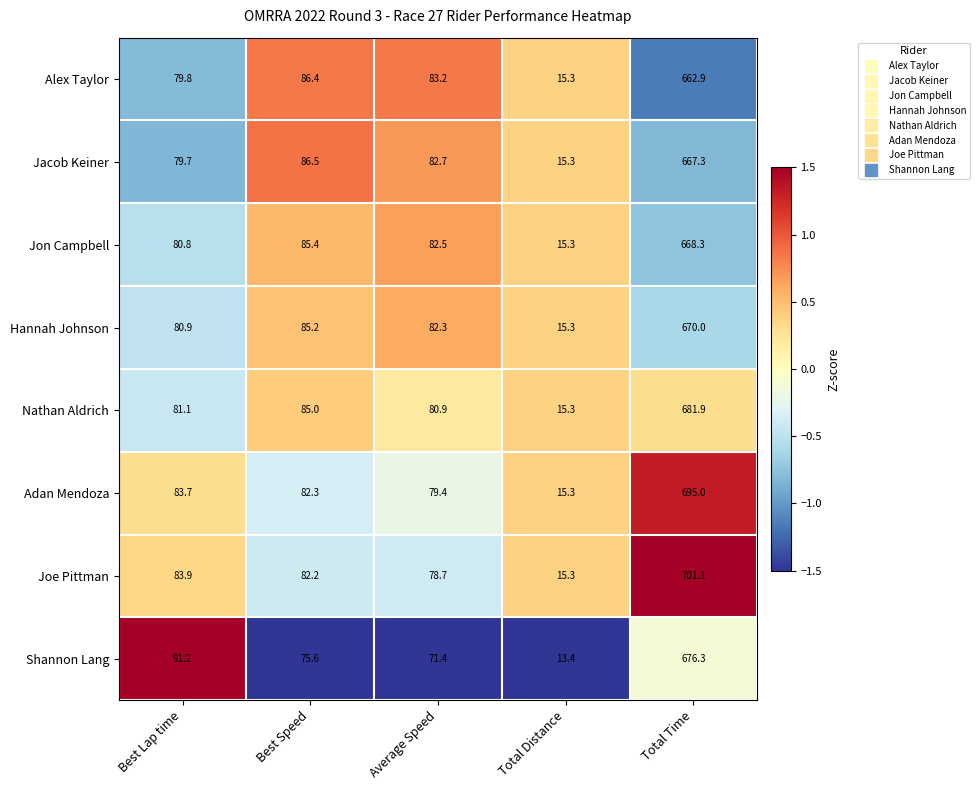

Is it true that Hannah Johnson equals 6.1 at Total Distance?

False